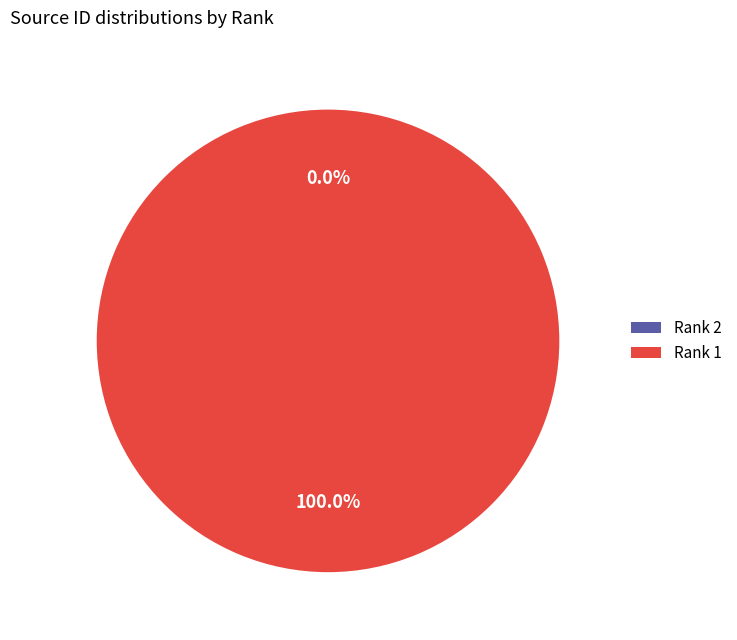

Is there a majority slice in this chart?

Yes